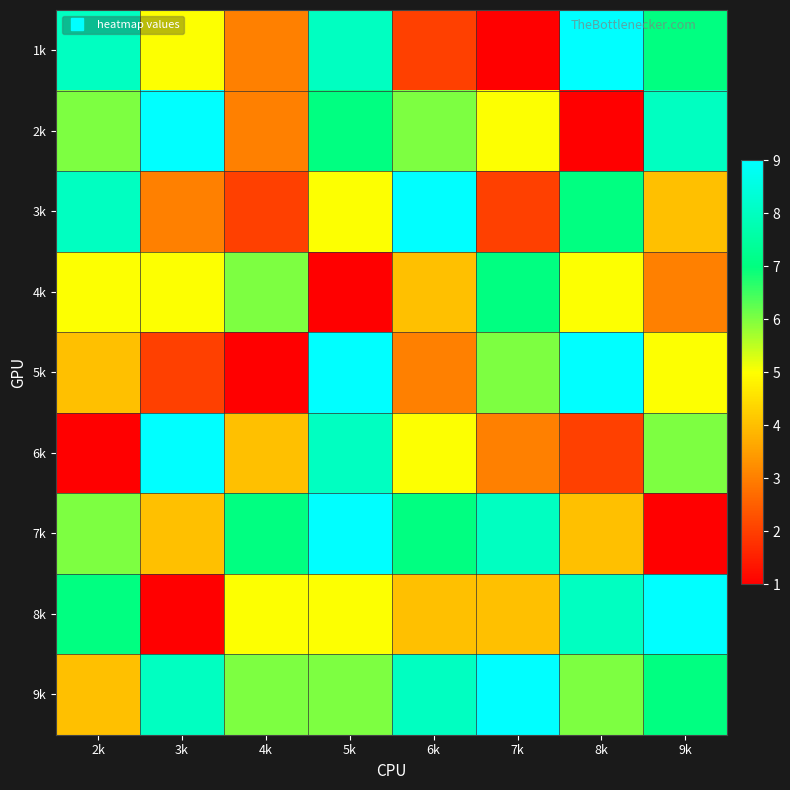

At which category is the sum across all series the highest?

5k